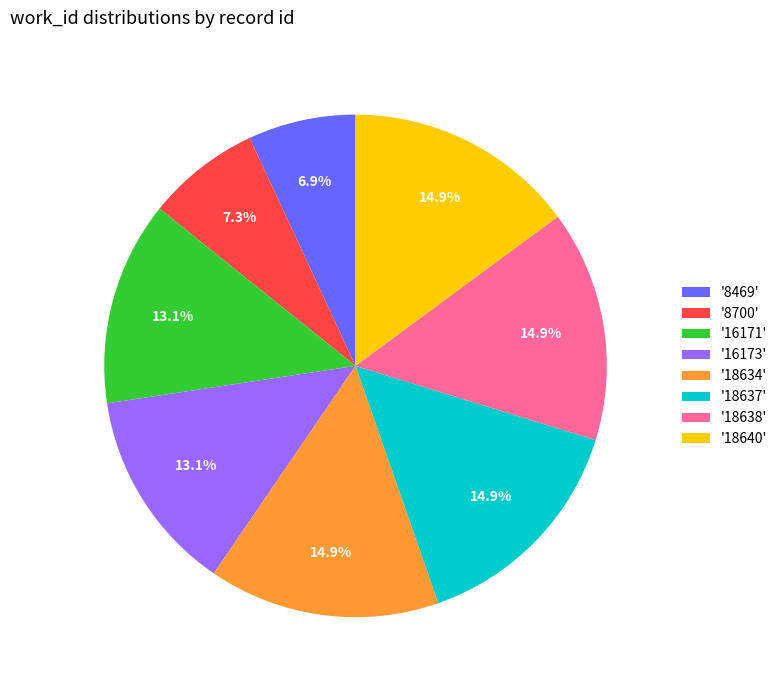

What is the ratio of the value at '16173' to the value at '18637'?

0.9